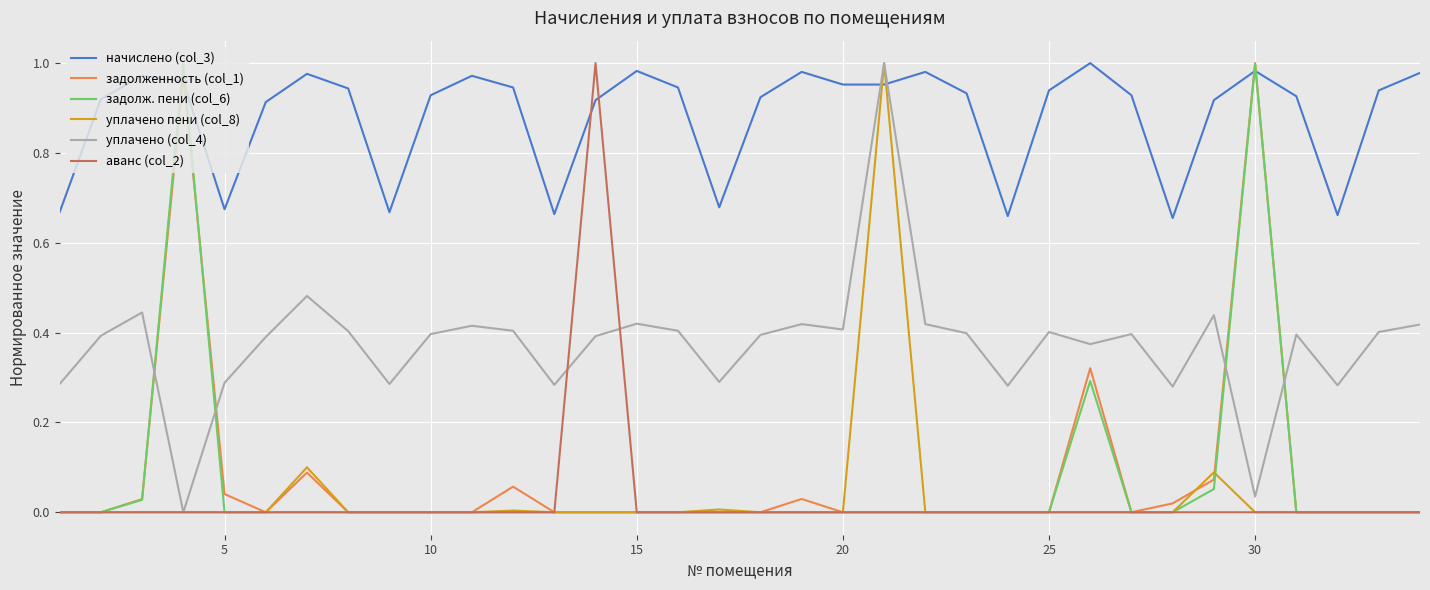

How many times do уплачено пени (col_8) and начислено (col_3) cross each other?

2